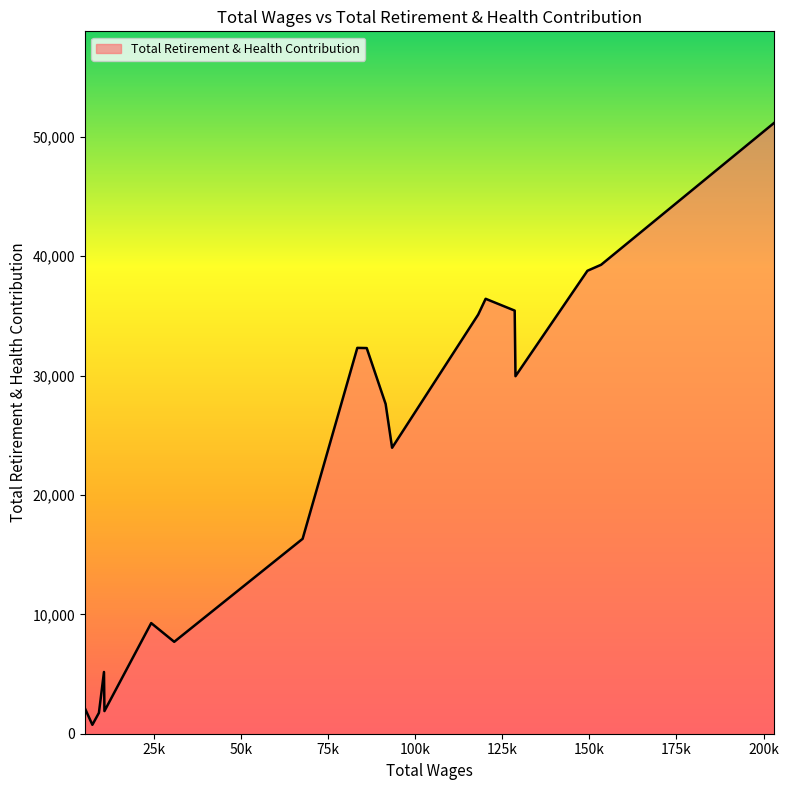

What is the average value?

22488